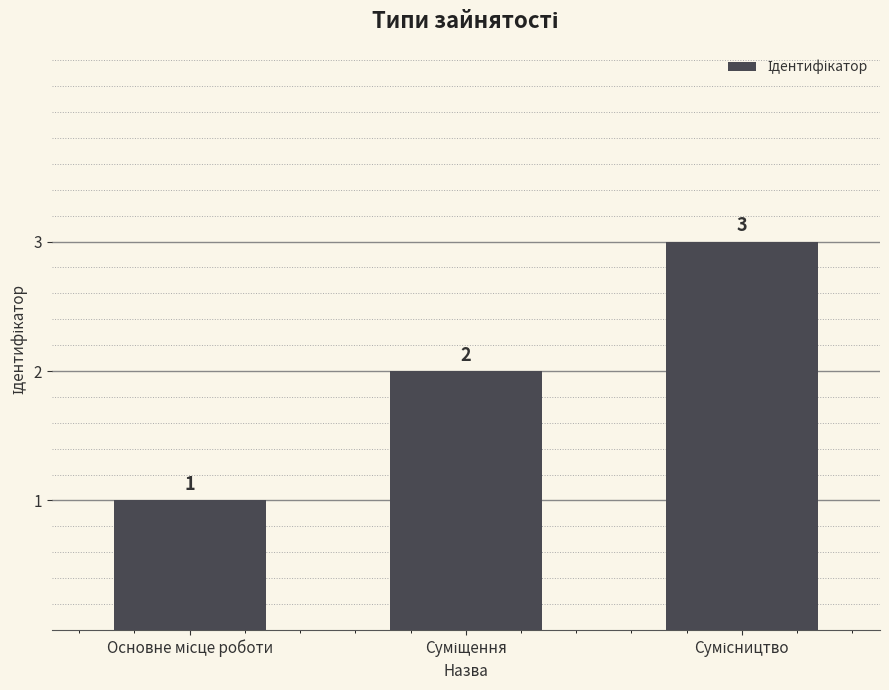

What is the greatest value displayed?

3